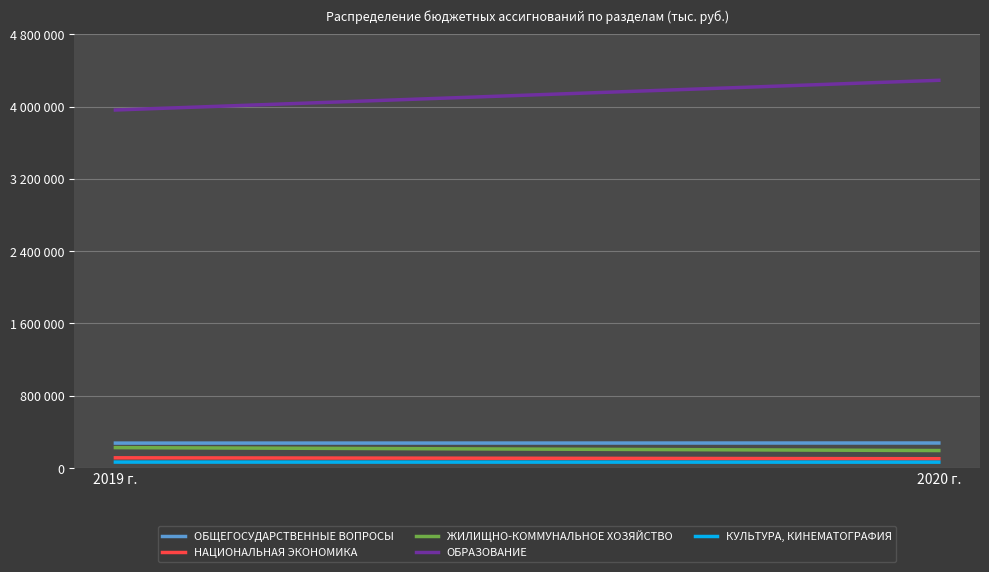

Is the value of ОБЩЕГОСУДАРСТВЕННЫЕ ВОПРОСЫ at 2020 г. greater than the value of КУЛЬТУРА, КИНЕМАТОГРАФИЯ at 2020 г.?

Yes